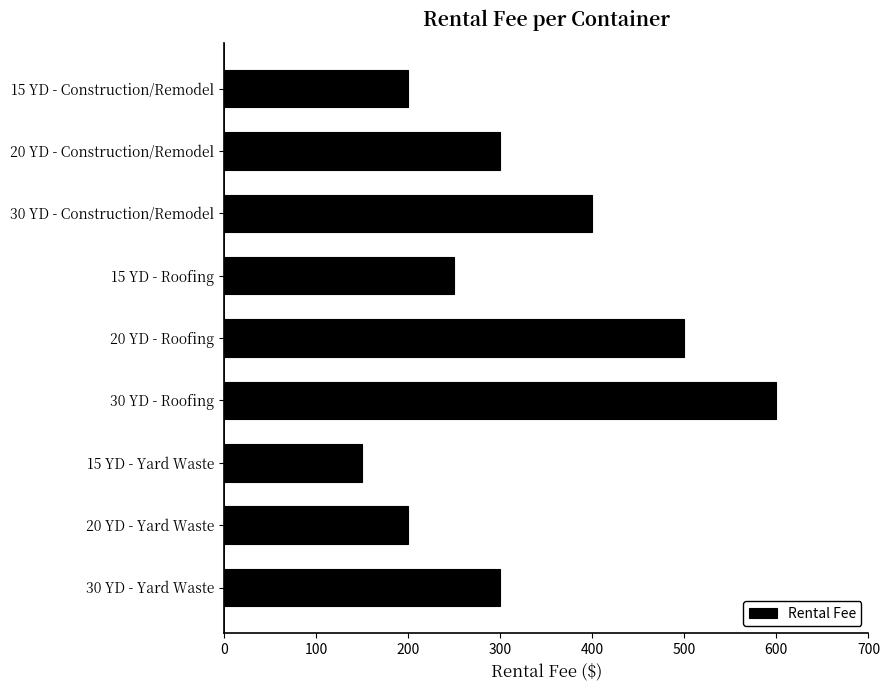

Read the value at 15 YD - Construction/Remodel, to the nearest 10.

200